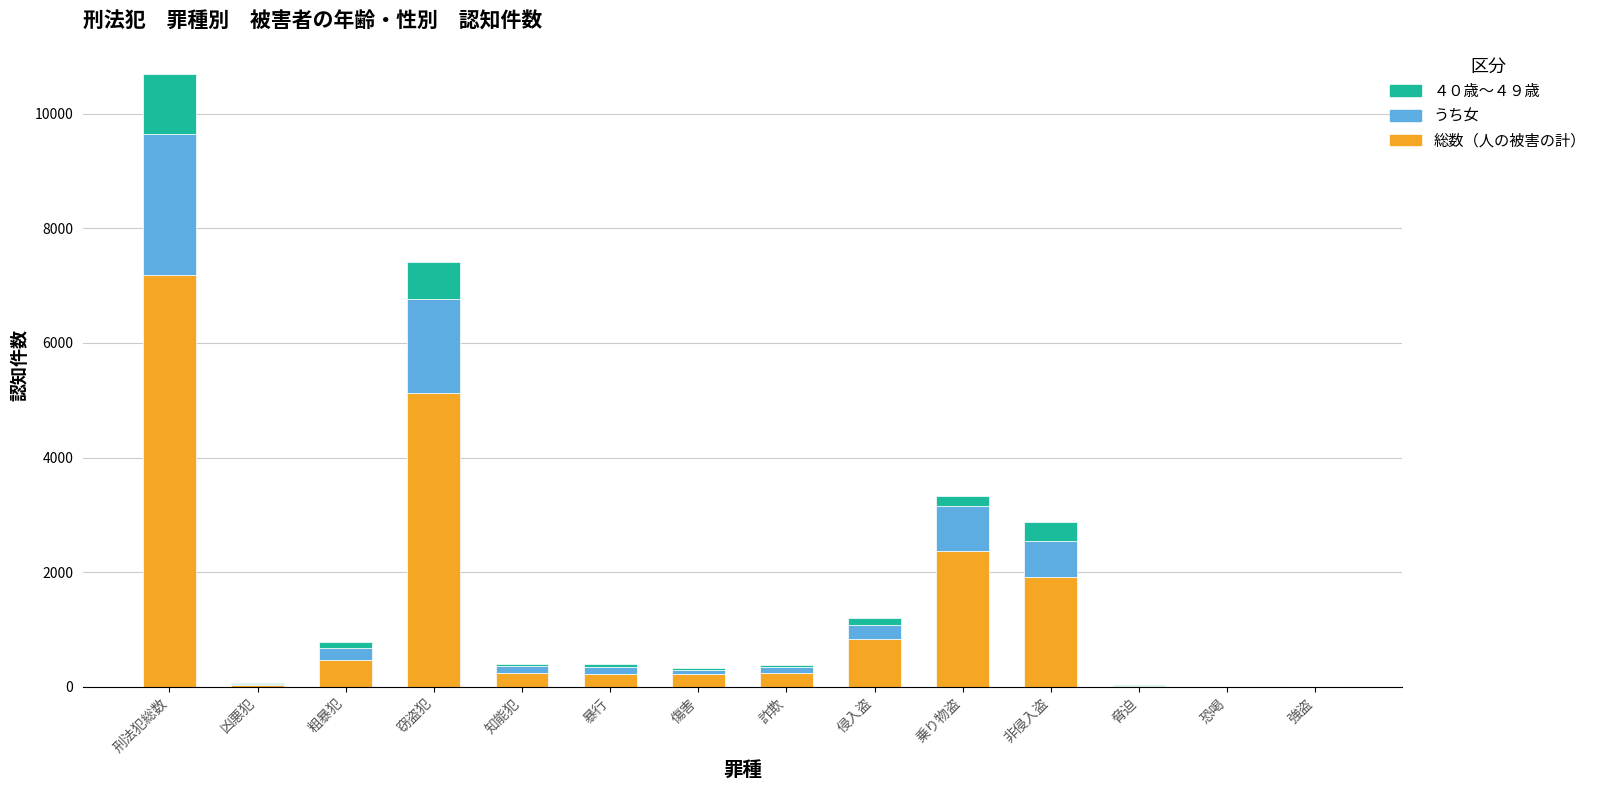

Which category has the highest value in the 総数（人の被害の計） series?

刑法犯総数